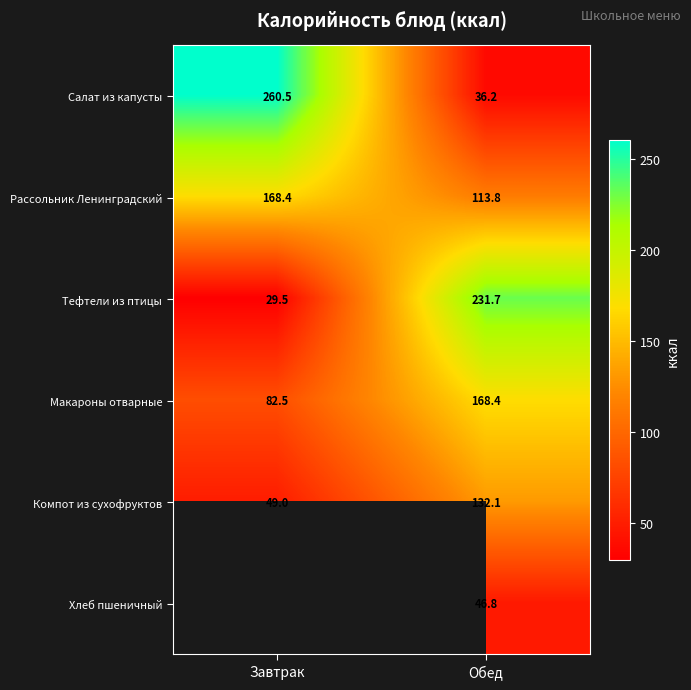

Which has a higher value, Завтрак or Обед?

Завтрак